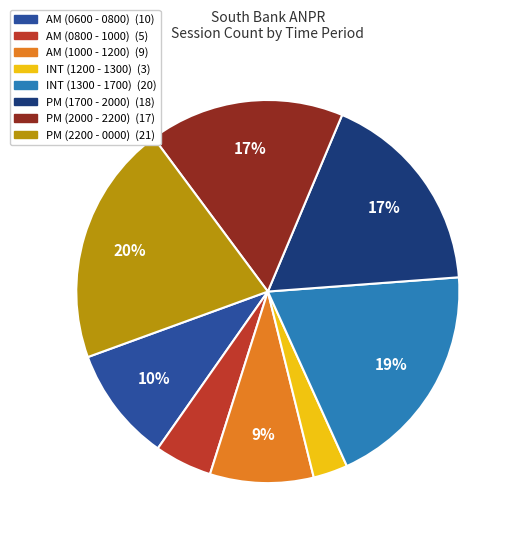

To the nearest percent, what percentage of the pie is AM (0600 - 0800)?

10%